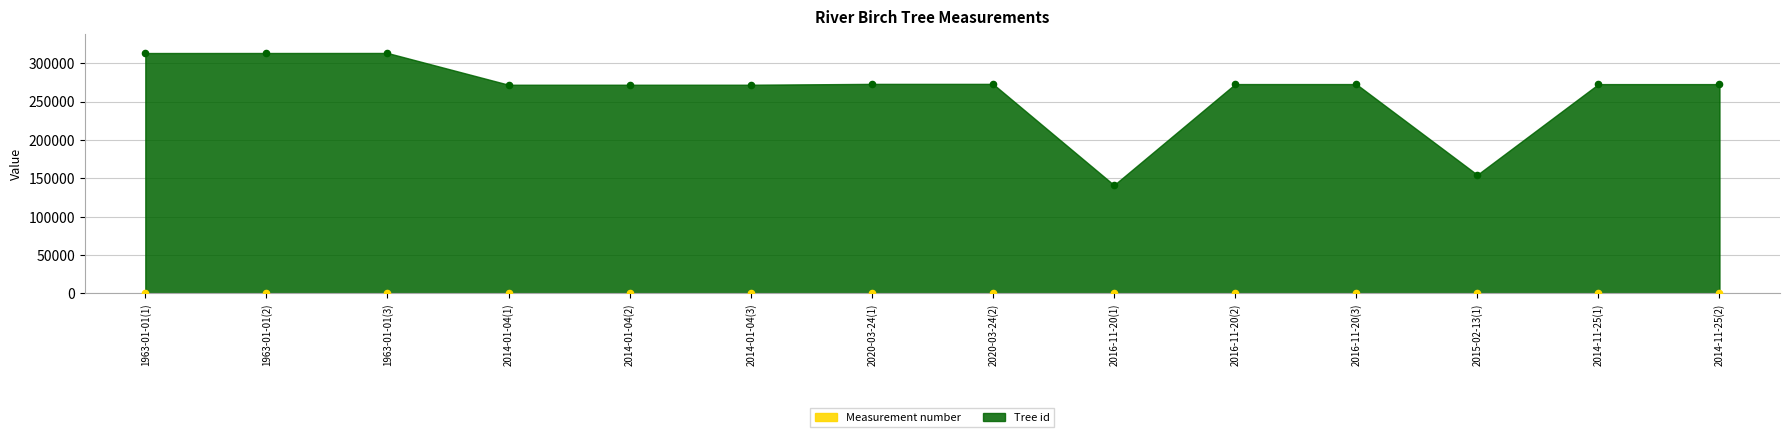

At which category is the sum across all series the highest?

1963-01-01(3)